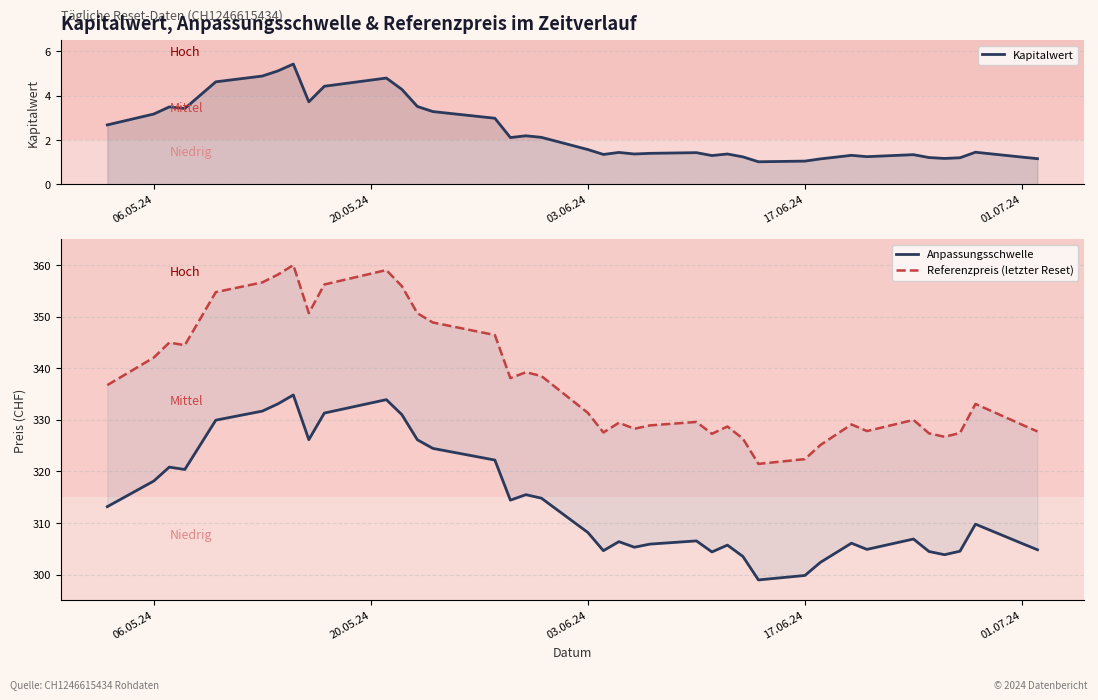

Reading left to right, what are all the values shown in this chart?

Kapitalwert: 2.7	3.2	3.5	3.4	4.6	4.9	5.1	5.4	3.7	4.4	4.8	4.3	3.5	3.3	3.0	2.1	2.2	2.1	1.6	1.4	1.4	1.4	1.4	1.4	1.3	1.4	1.2	1.0	1.1	1.1	1.3	1.2	1.3	1.2	1.2	1.2	1.4	1.2	1.2
Anpassungsschwelle: 313.2	318.2	320.9	320.4	330.0	331.7	333.1	334.8	326.2	331.3	333.9	331.0	326.2	324.5	322.2	314.4	315.5	314.8	308.2	304.6	306.4	305.3	305.9	306.5	304.4	305.7	303.5	299.0	299.8	302.4	306.1	304.9	306.9	304.5	303.9	304.5	309.8	306.0	304.8
Referenzpreis (letzter Reset): 336.8	342.1	345.0	344.5	354.8	356.7	358.2	360.0	350.7	356.3	359.1	355.9	350.7	348.9	346.5	338.1	339.2	338.5	331.4	327.6	329.4	328.3	328.9	329.6	327.3	328.7	326.4	321.5	322.4	325.1	329.1	327.8	330.0	327.4	326.7	327.5	333.1	329.1	327.8